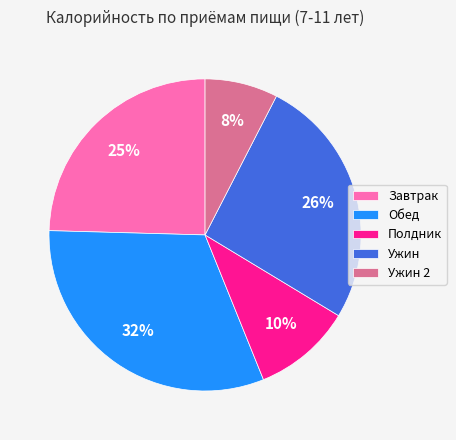

Between Полдник and Ужин, which is larger?

Ужин